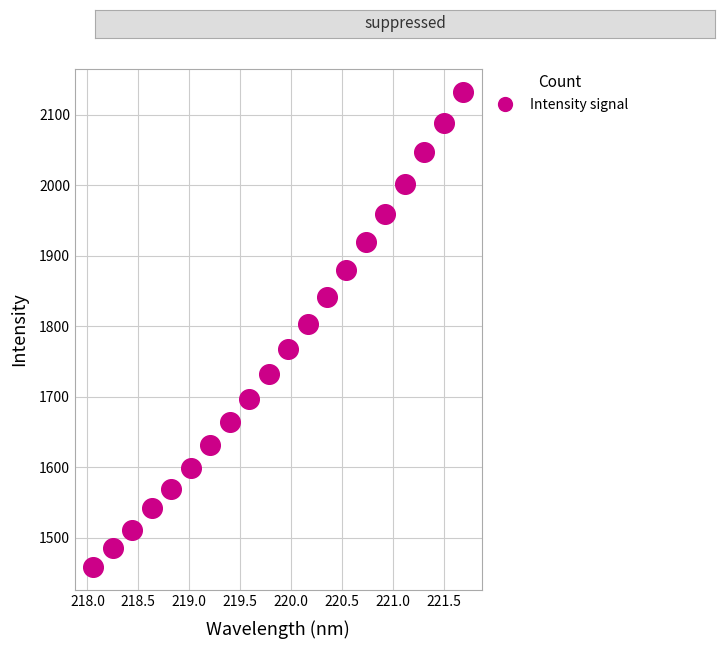

What is the range of Y values (max minus min)?

672.7